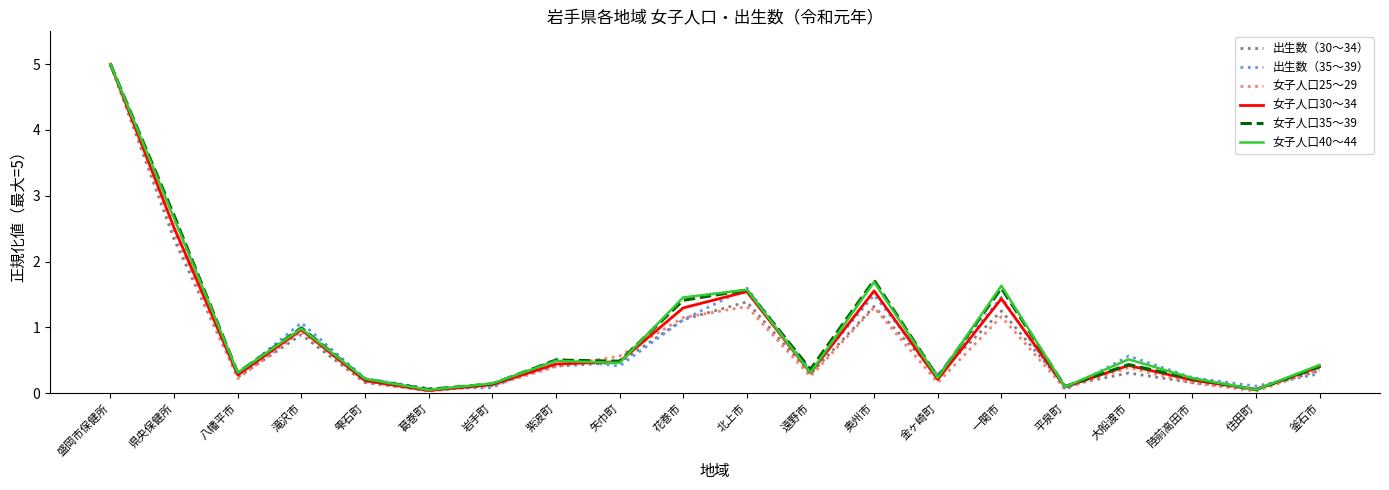

What is the highest value of the 出生数（30～34） series?

5.0